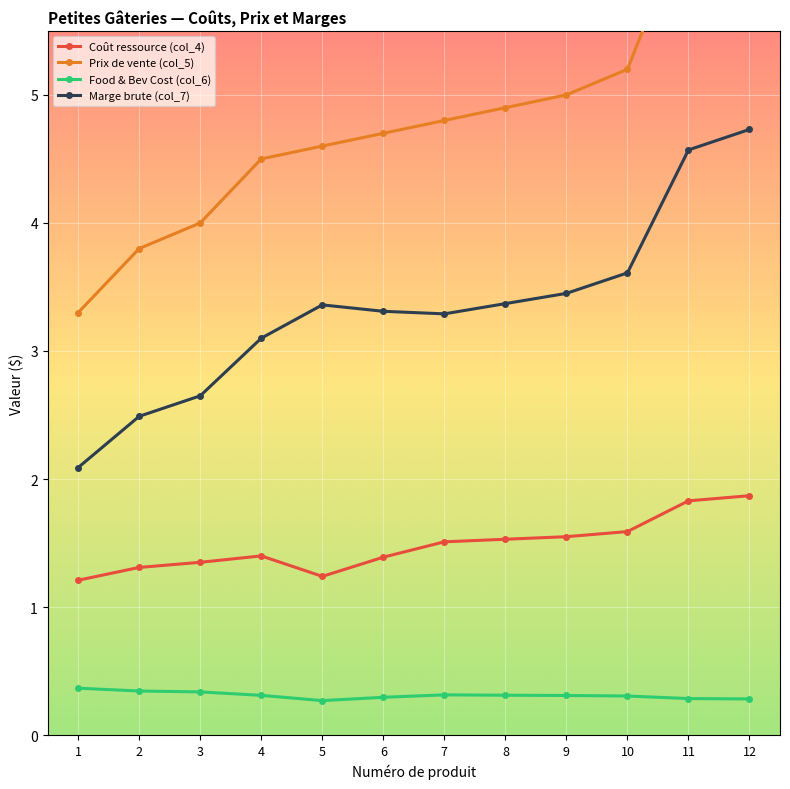

Between 5 and 12, which is larger?

12